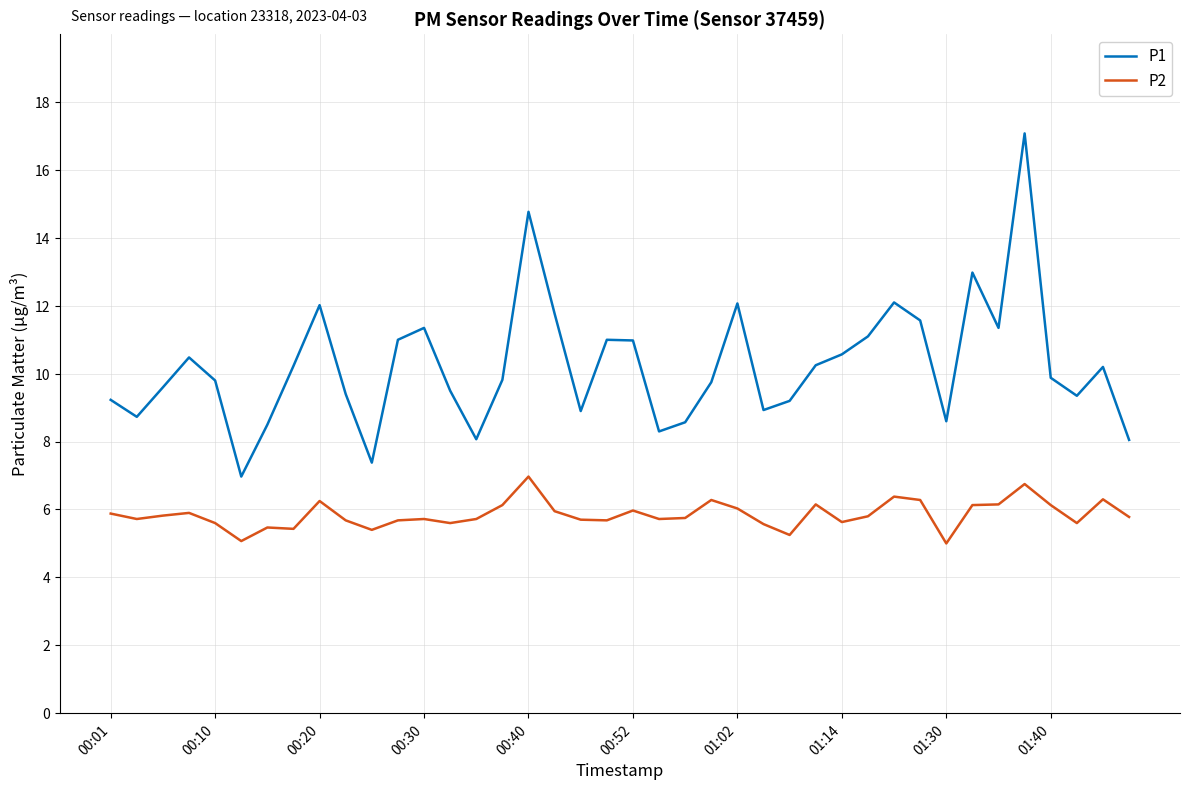

True or false: P1 and P2 intersect in this chart.

False